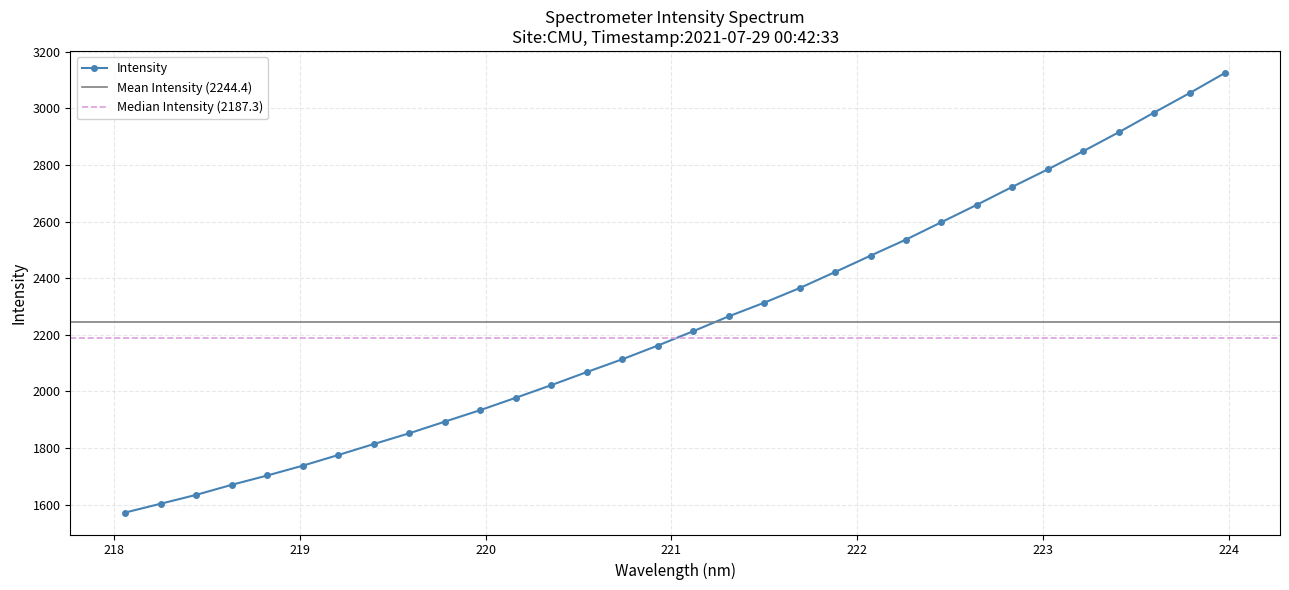

What is the value of the Intensity point at the 11th from the left?

1934.2